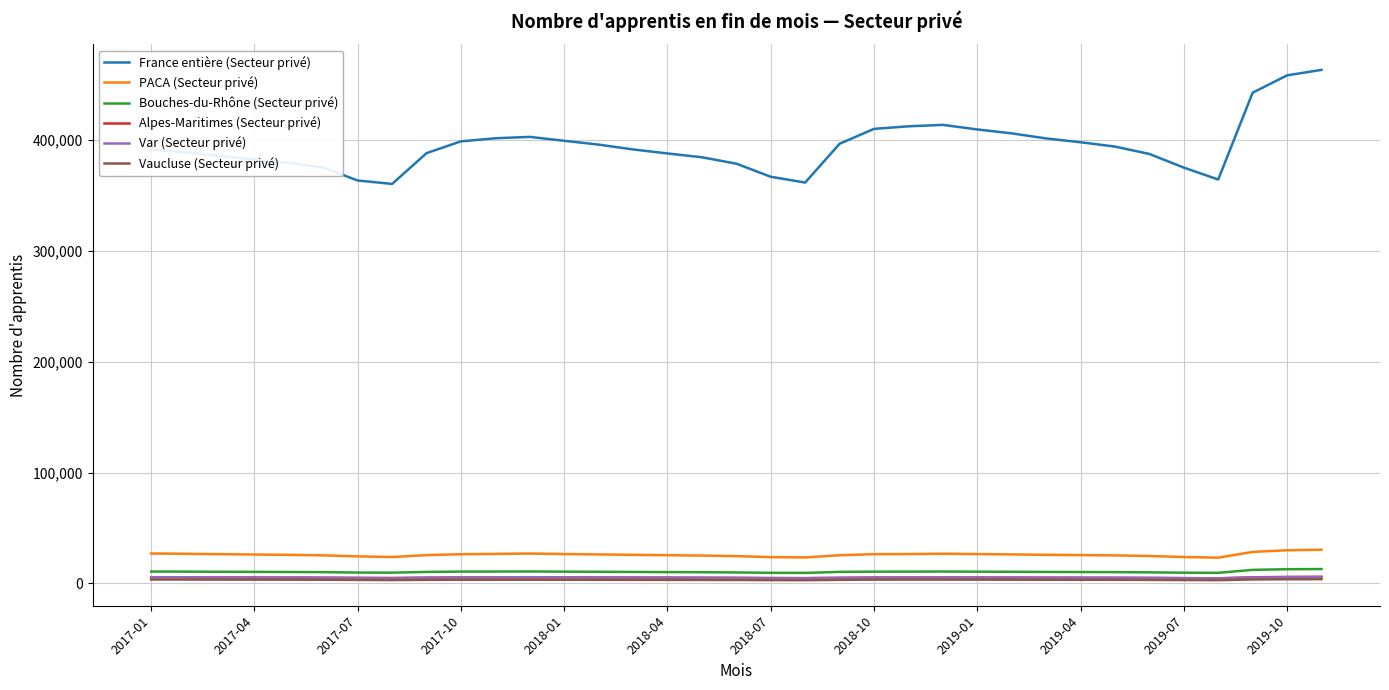

Which series has the largest total across all categories?

France entière (Secteur privé)